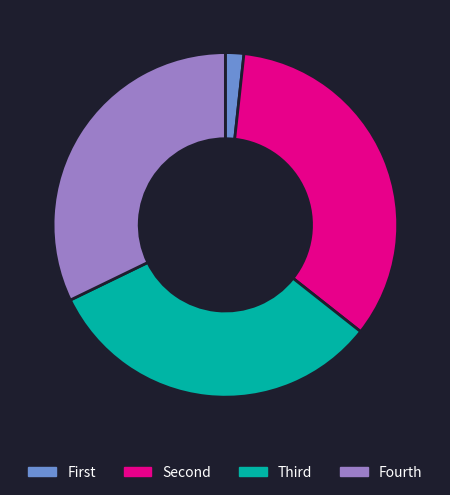

Is there any slice that represents more than half of the pie?

No